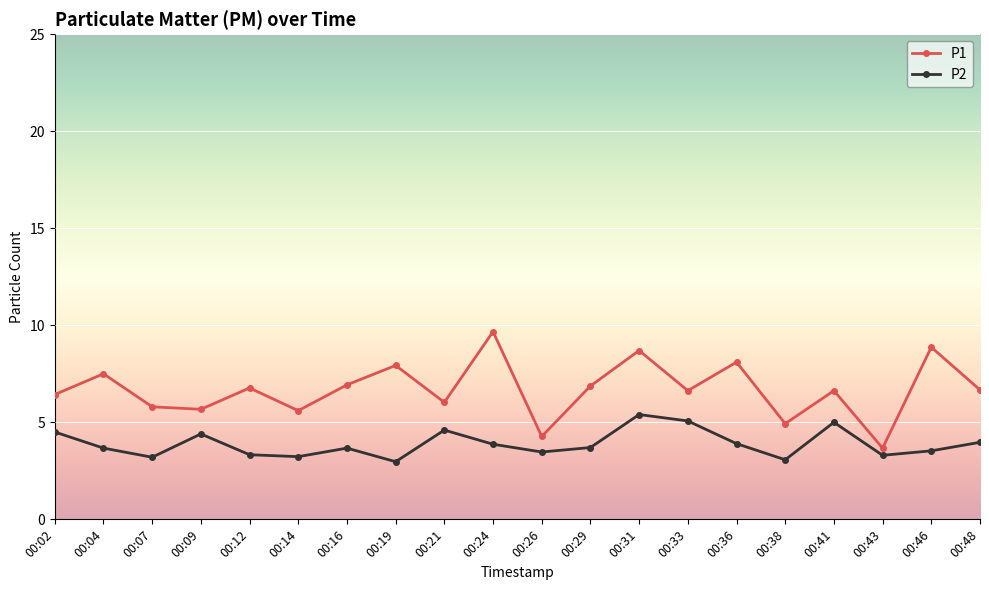

What value does the P1 series have at 00:02?

6.4